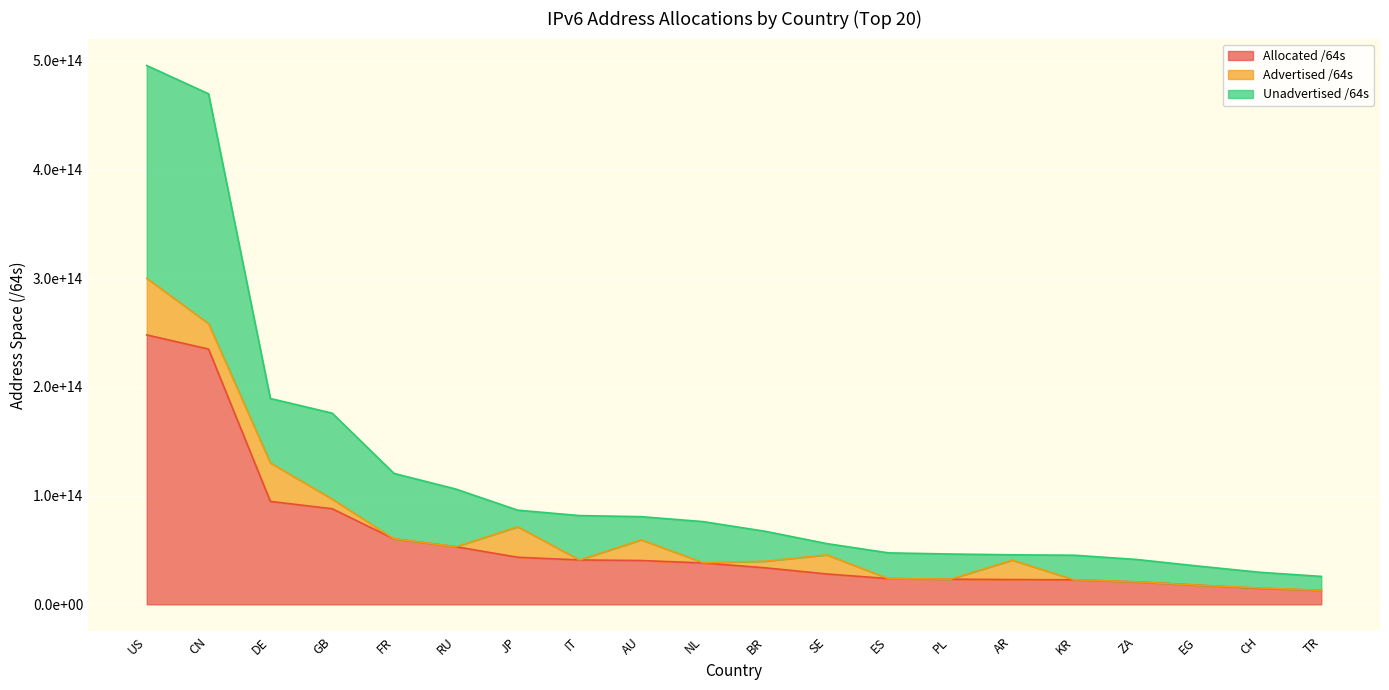

What is the difference between the second highest and second lowest values in the Allocated /64s series?

220052644364288